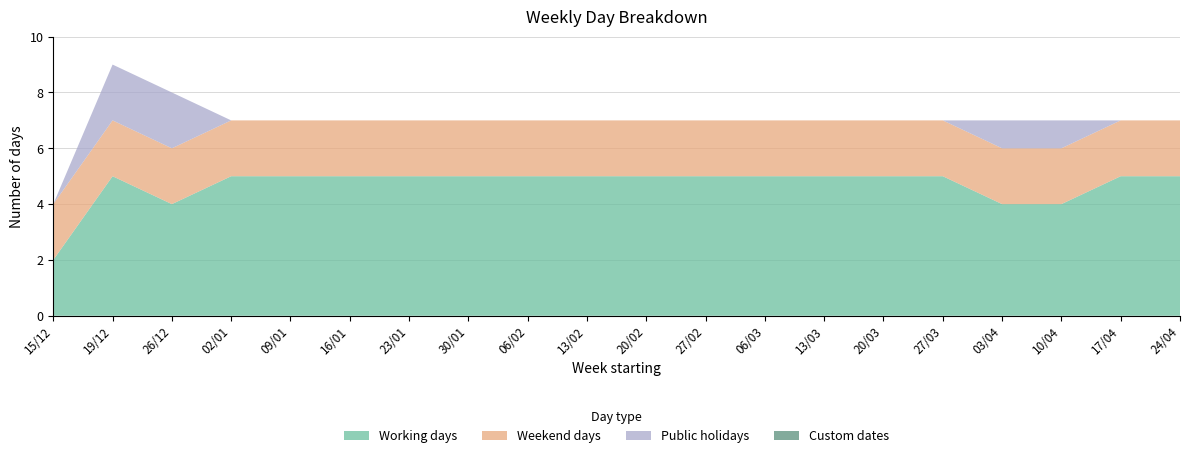

Reading left to right, extract all data points from this chart.

Working days: 15/12=2	19/12=5	26/12=4	02/01=5	09/01=5	16/01=5	23/01=5	30/01=5	06/02=5	13/02=5	20/02=5	27/02=5	06/03=5	13/03=5	20/03=5	27/03=5	03/04=4	10/04=4	17/04=5	24/04=5
Weekend days: 15/12=2	19/12=2	26/12=2	02/01=2	09/01=2	16/01=2	23/01=2	30/01=2	06/02=2	13/02=2	20/02=2	27/02=2	06/03=2	13/03=2	20/03=2	27/03=2	03/04=2	10/04=2	17/04=2	24/04=2
Public holidays: 15/12=0	19/12=2	26/12=2	02/01=0	09/01=0	16/01=0	23/01=0	30/01=0	06/02=0	13/02=0	20/02=0	27/02=0	06/03=0	13/03=0	20/03=0	27/03=0	03/04=1	10/04=1	17/04=0	24/04=0
Custom dates: 15/12=0	19/12=0	26/12=0	02/01=0	09/01=0	16/01=0	23/01=0	30/01=0	06/02=0	13/02=0	20/02=0	27/02=0	06/03=0	13/03=0	20/03=0	27/03=0	03/04=0	10/04=0	17/04=0	24/04=0